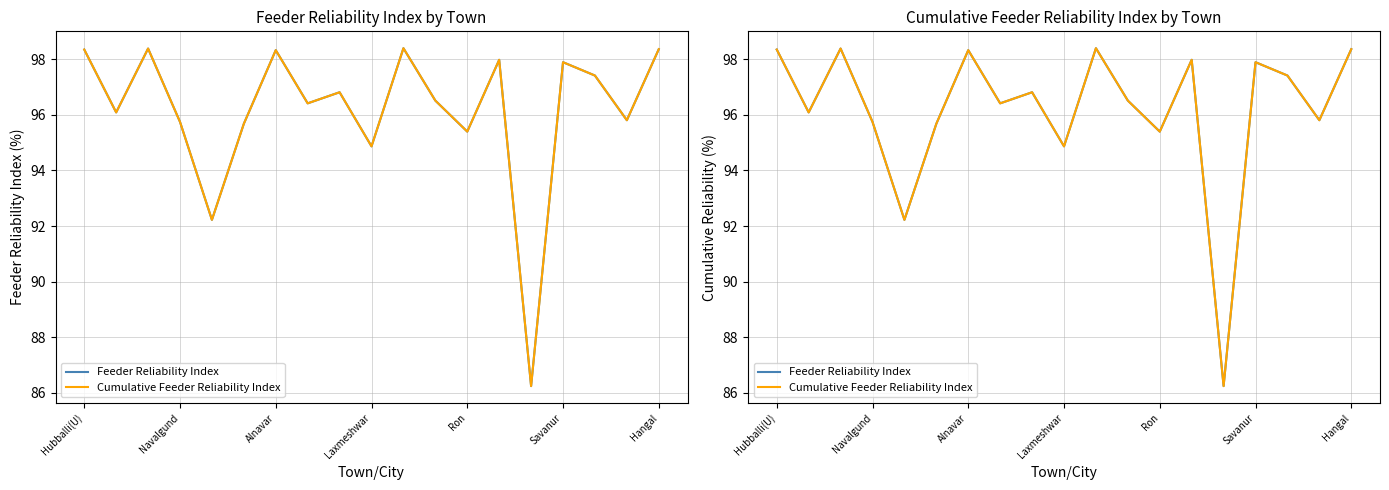

Is this an area chart (filled region under the line)?

No